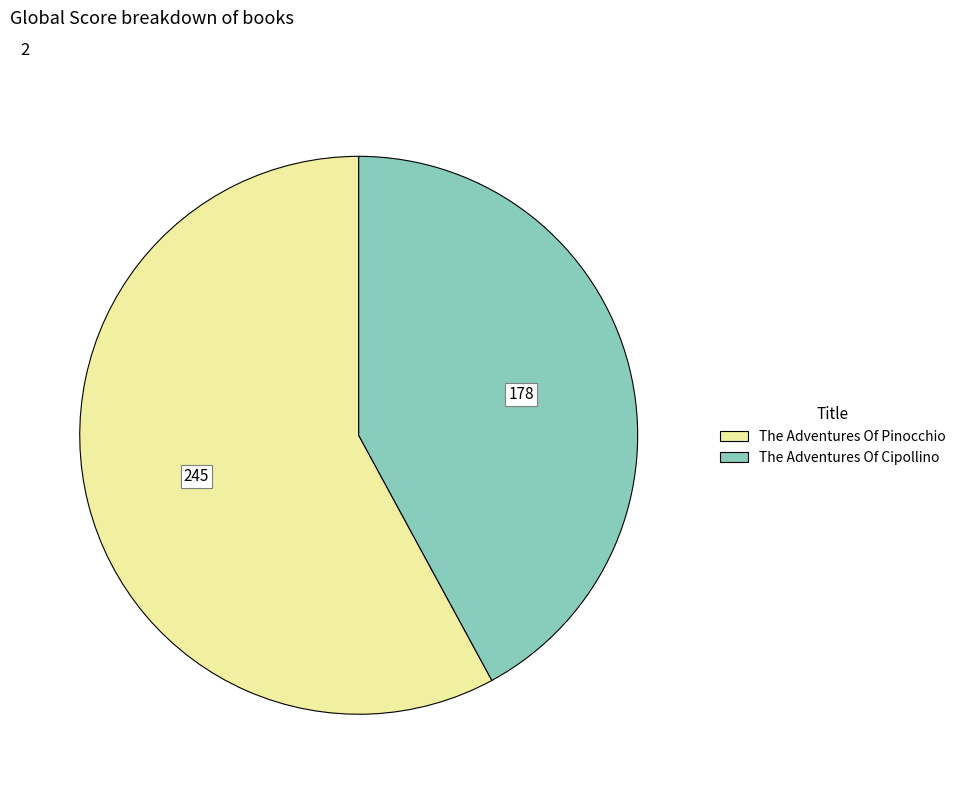

Which category accounts for the majority?

The Adventures Of Pinocchio